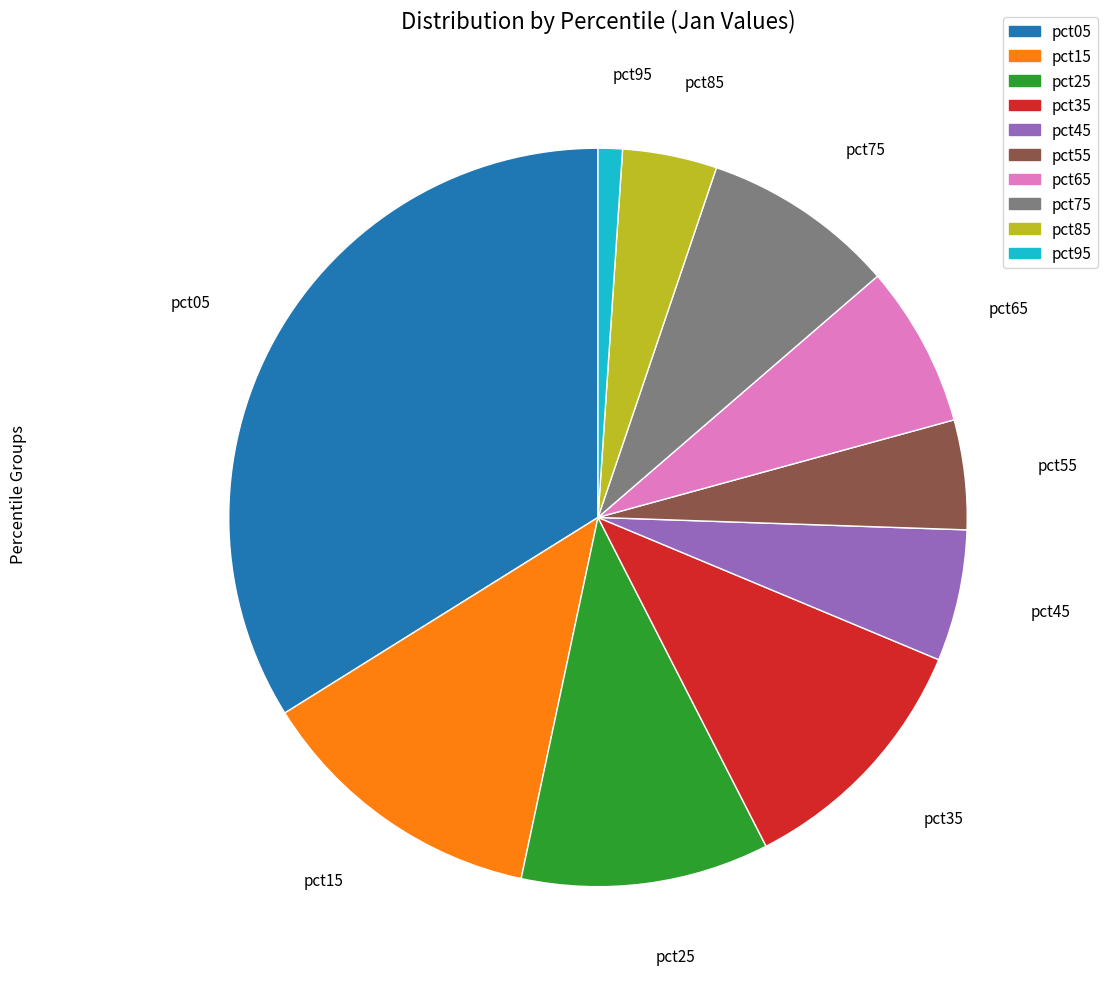

Which category has the biggest portion of the pie?

pct05